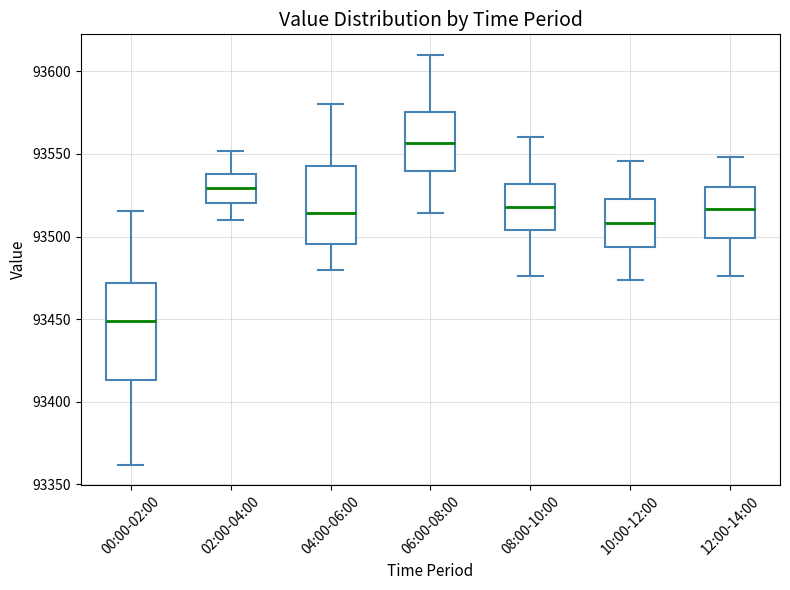

Where does the median line of the box for 04:00-06:00 sit on the y-axis? The values are not printed on the chart, so give them approximately, as read against the axis.

93515